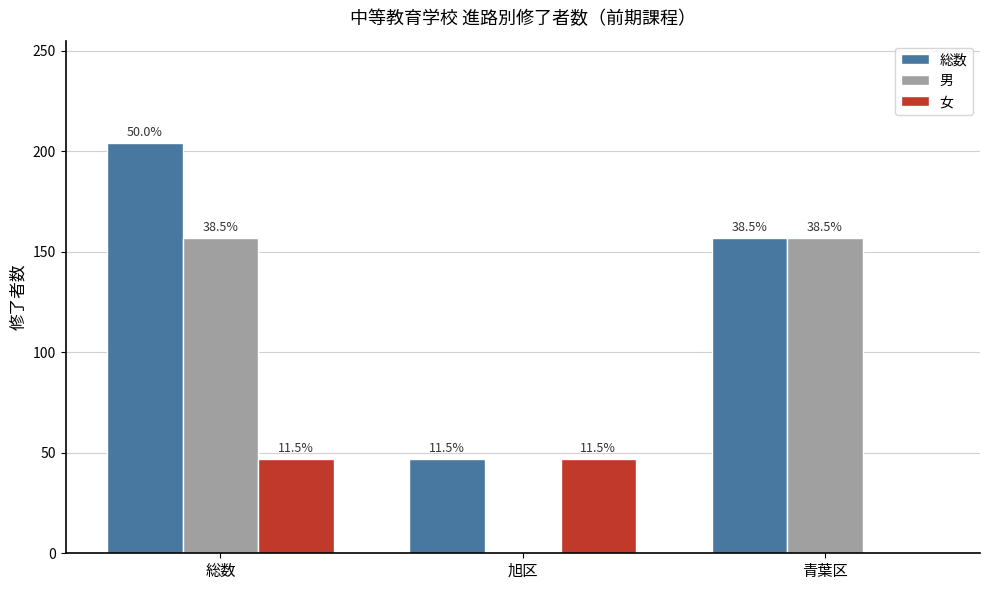

What is the difference between the maximum and minimum values in the 女 series?

47